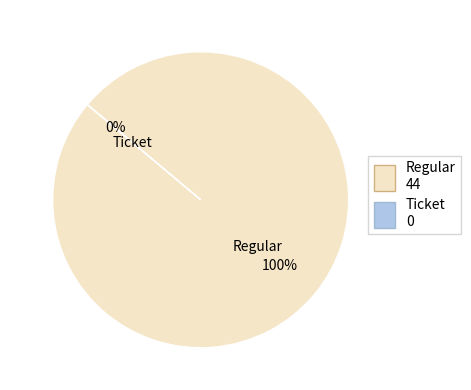

Does Regular account for over 50% of the chart?

Yes